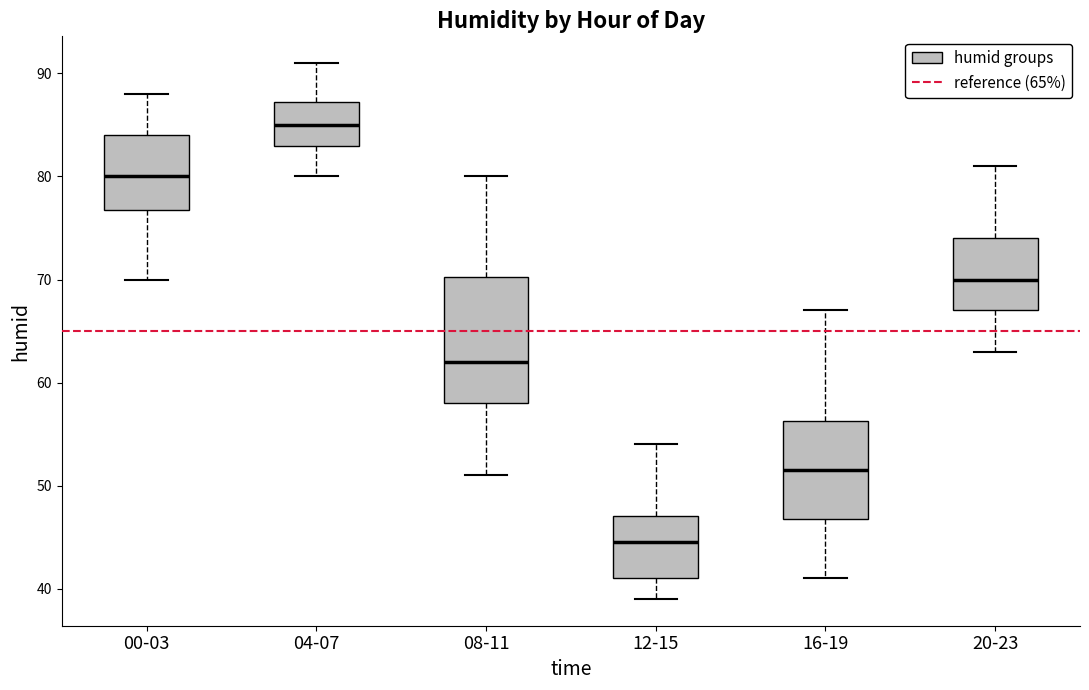

Which box has the highest median line?

04-07